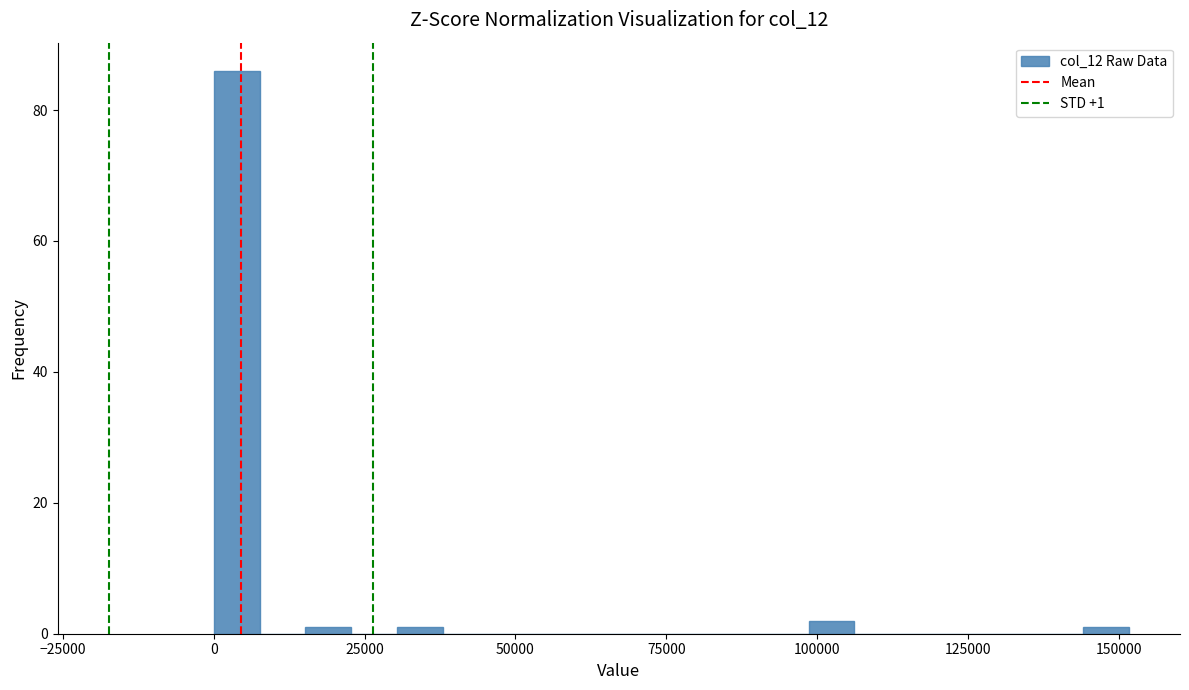

Read against the x-axis, roughly where is the centre of the tallest bar?

5000